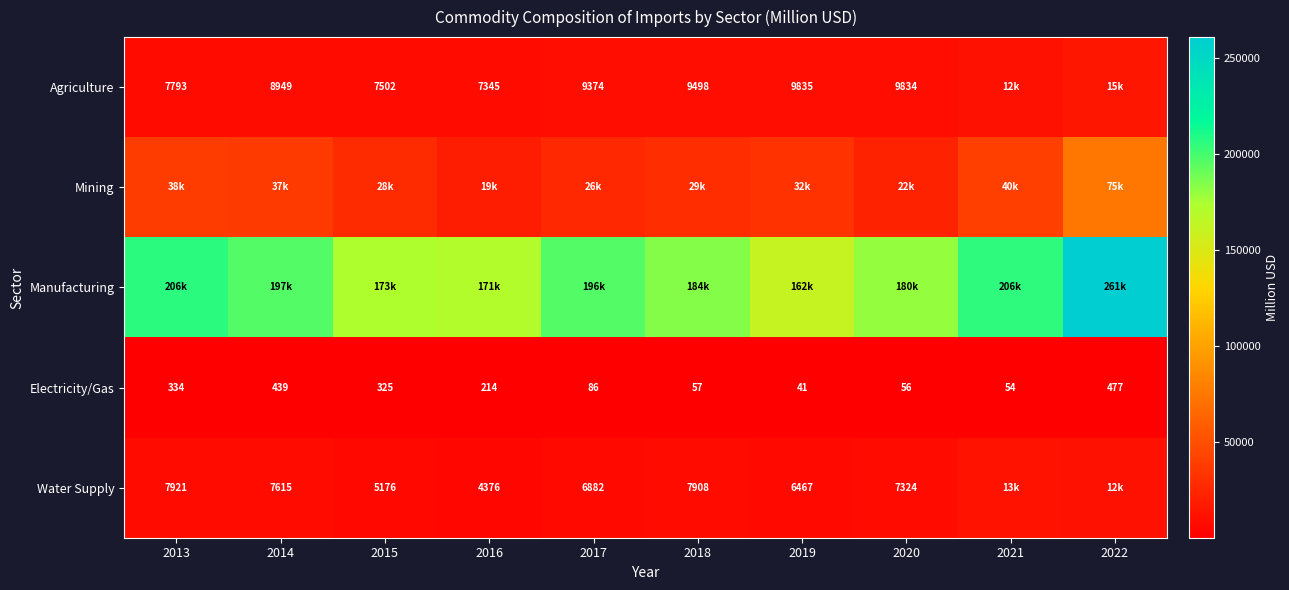

Rank the categories by Agriculture value from highest to lowest.

2022, 2021, 2019, 2020, 2018, 2017, 2014, 2013, 2015, 2016